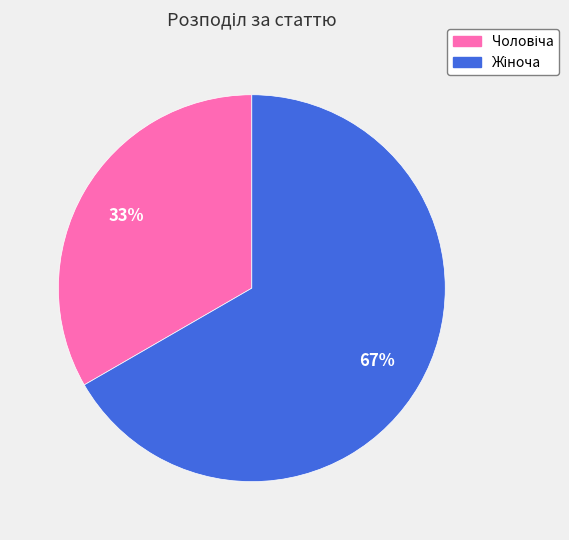

To the nearest percent, what is the average slice percentage?

50%